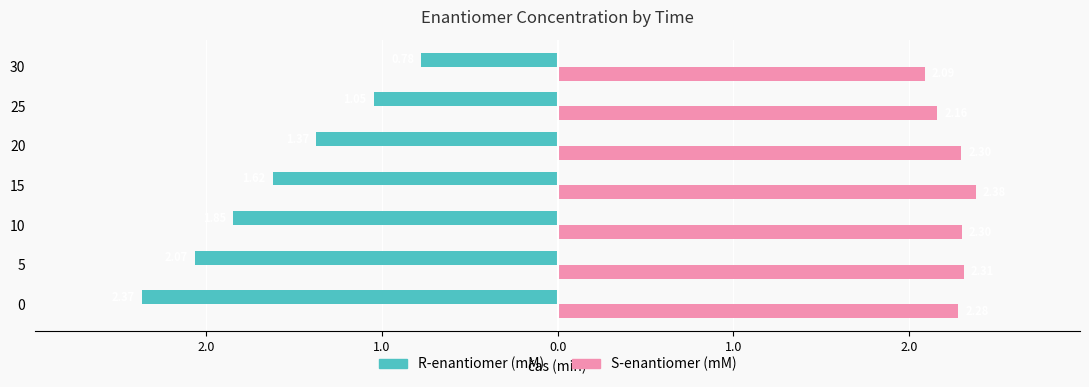

What are all the series names shown in the legend?

R-enantiomer (mM), S-enantiomer (mM)